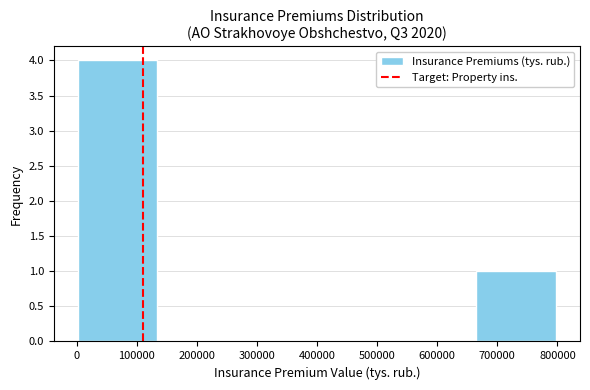

Over which range of the x-axis is the bar tallest?

0 to 130000